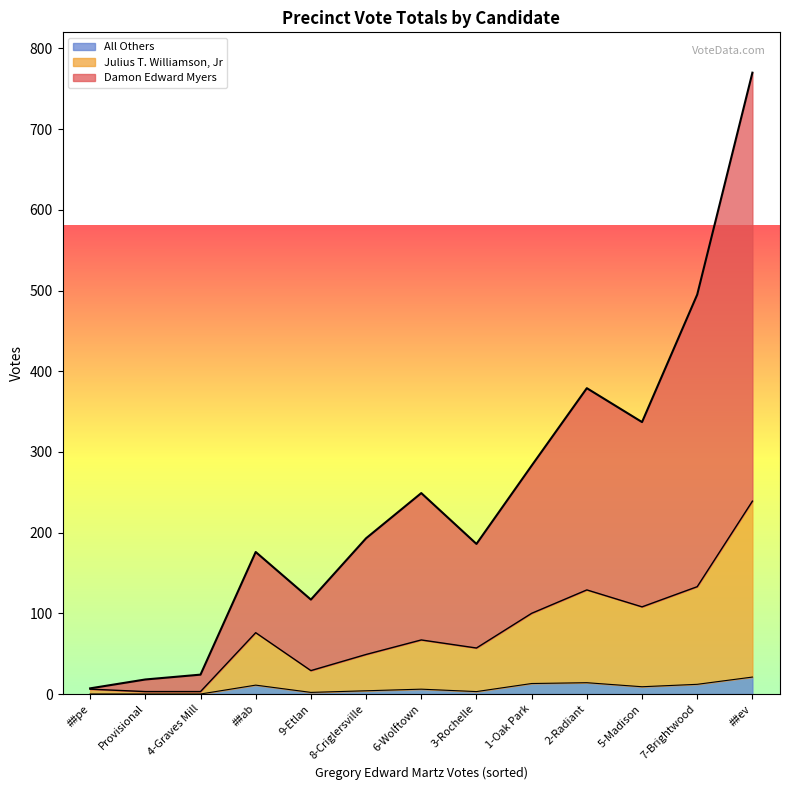

How many lines are shown in the chart?

3